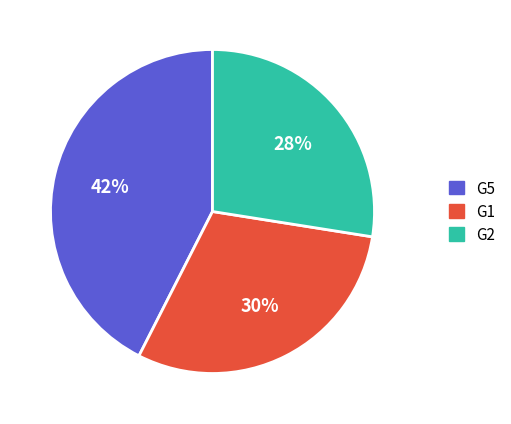

Is there a majority slice in this chart?

No